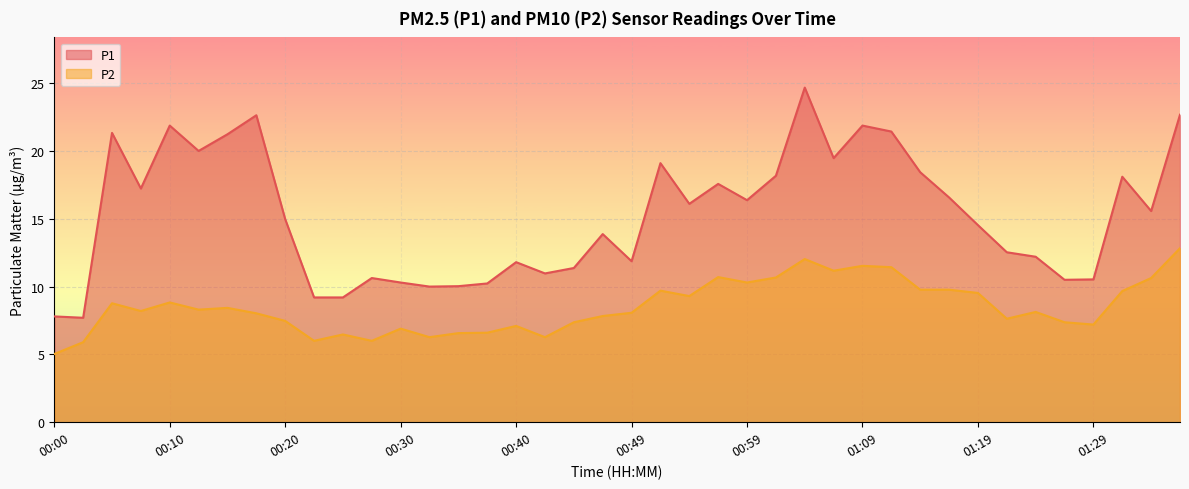

What is the sum of all P2 values?

339.8